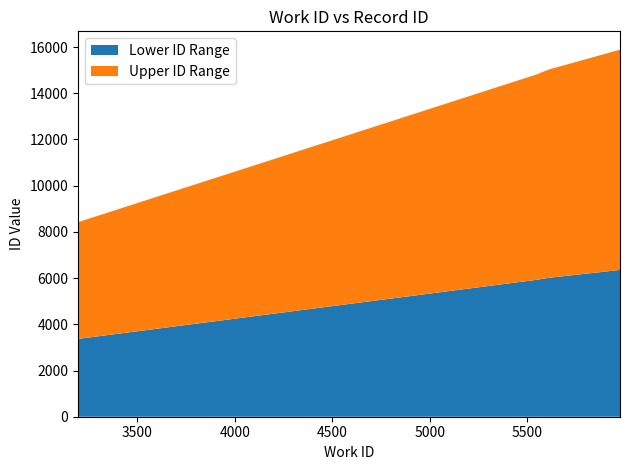

Reading left to right, what are all the values shown in this chart?

work_id: 3197	5558	5558	5560	5565	5615	5974
id: 8420	14844	14845	14853	14880	15041	15884